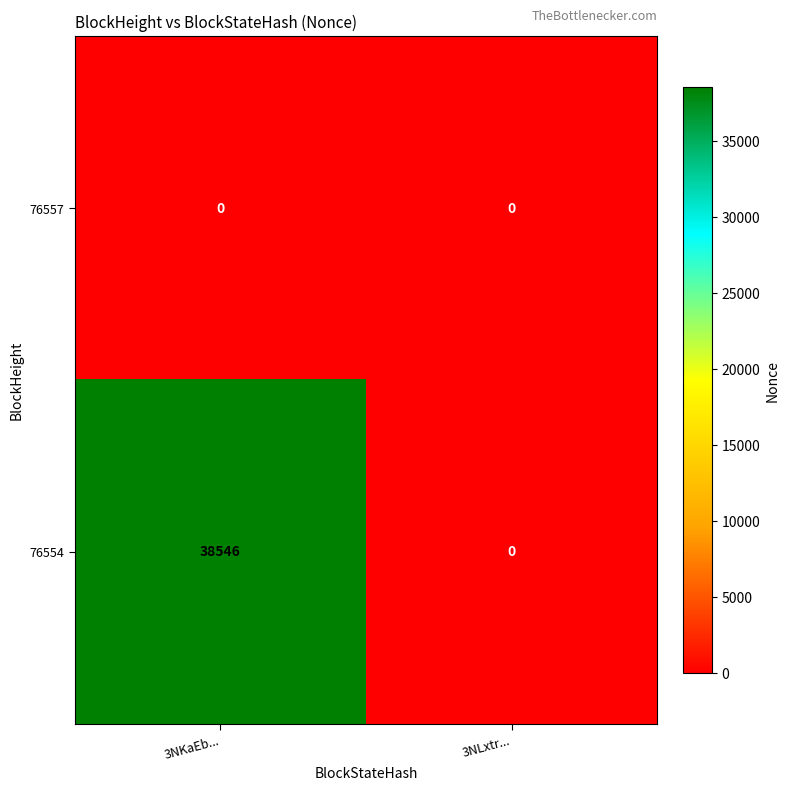

The 76557 series shows 0 at 3NLxtr.... True or false?

True